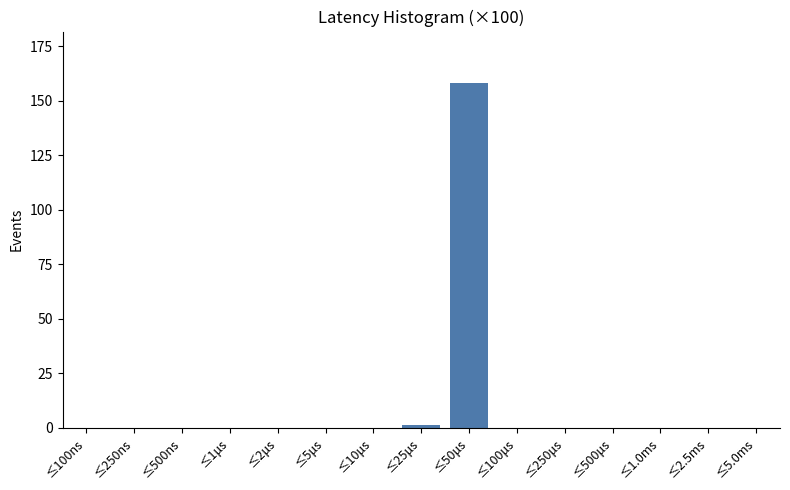

Reading left to right, transcribe all the data shown in this chart.

≤100ns=0	≤250ns=0	≤500ns=0	≤1μs=0	≤2μs=0	≤5μs=0	≤10μs=0	≤25μs=1	≤50μs=158	≤100μs=0	≤250μs=0	≤500μs=0	≤1.0ms=0	≤2.5ms=0	≤5.0ms=0